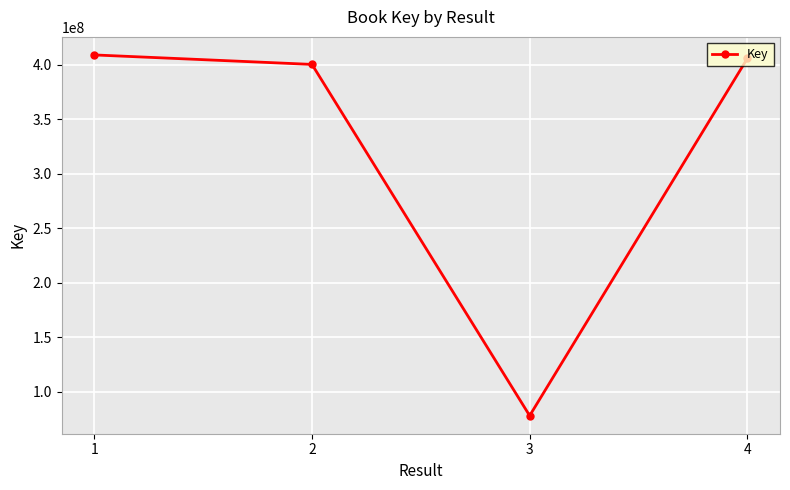

What is the maximum value shown in the chart?

408837866